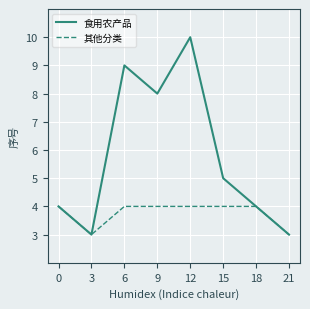

Reading right to left, what are all the values shown in this chart?

食用农产品: 21=3	18=4	15=5	12=10	9=8	6=9	3=3	0=4
其他分类: 21=3	18=4	15=4	12=4	9=4	6=4	3=3	0=4